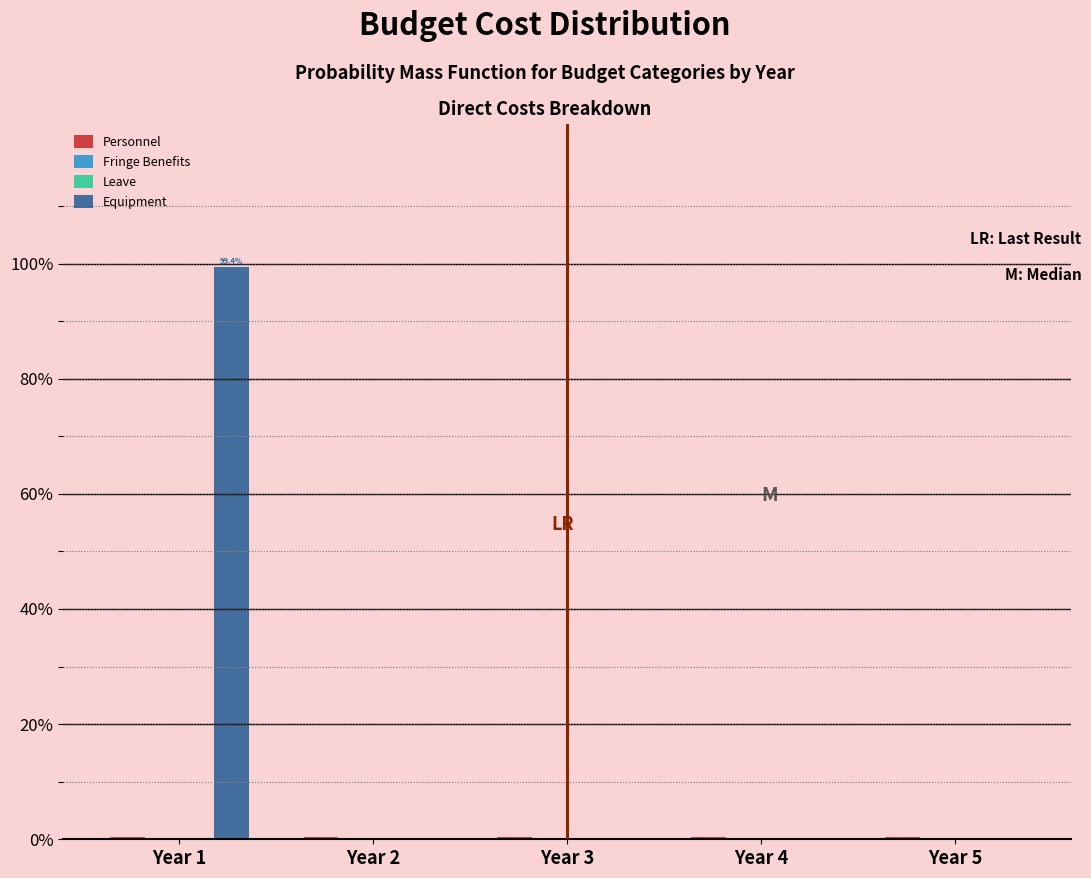

What is the greatest value displayed?

99.4